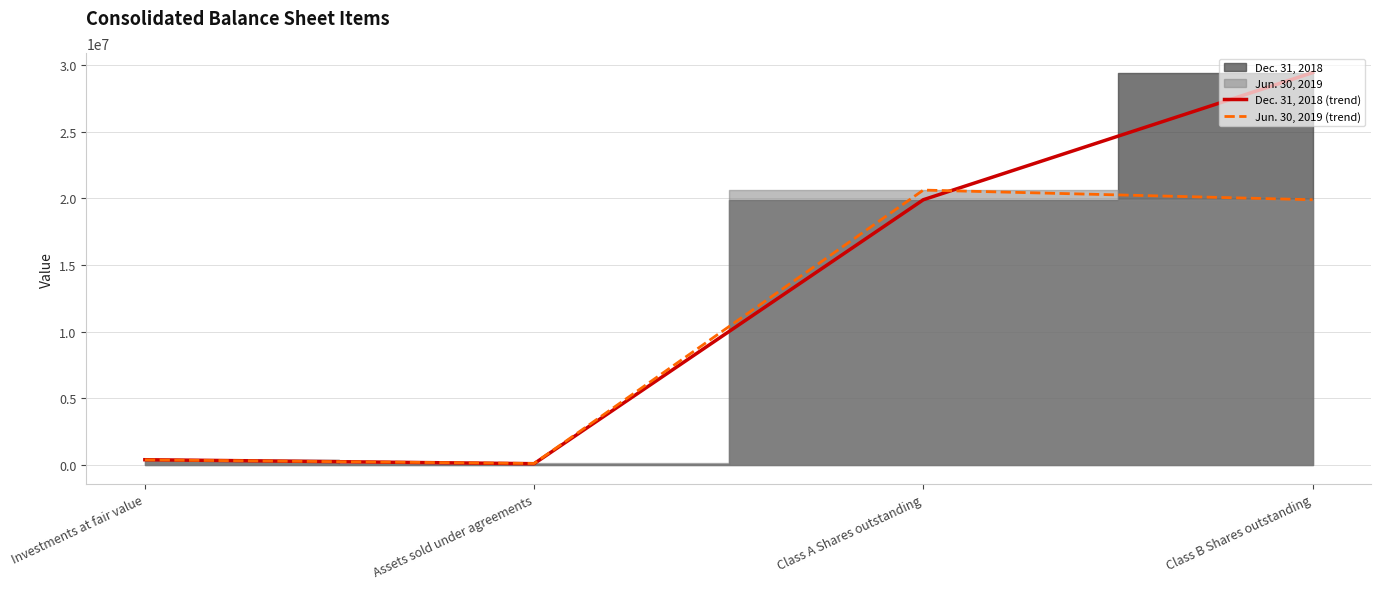

Which series has the largest range (max minus min)?

Dec. 31, 2018 (trend)